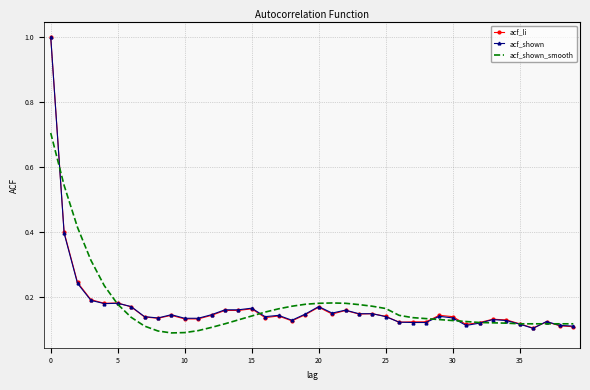

What are all the series names shown in the legend?

acf_li, acf_shown, acf_shown_smooth